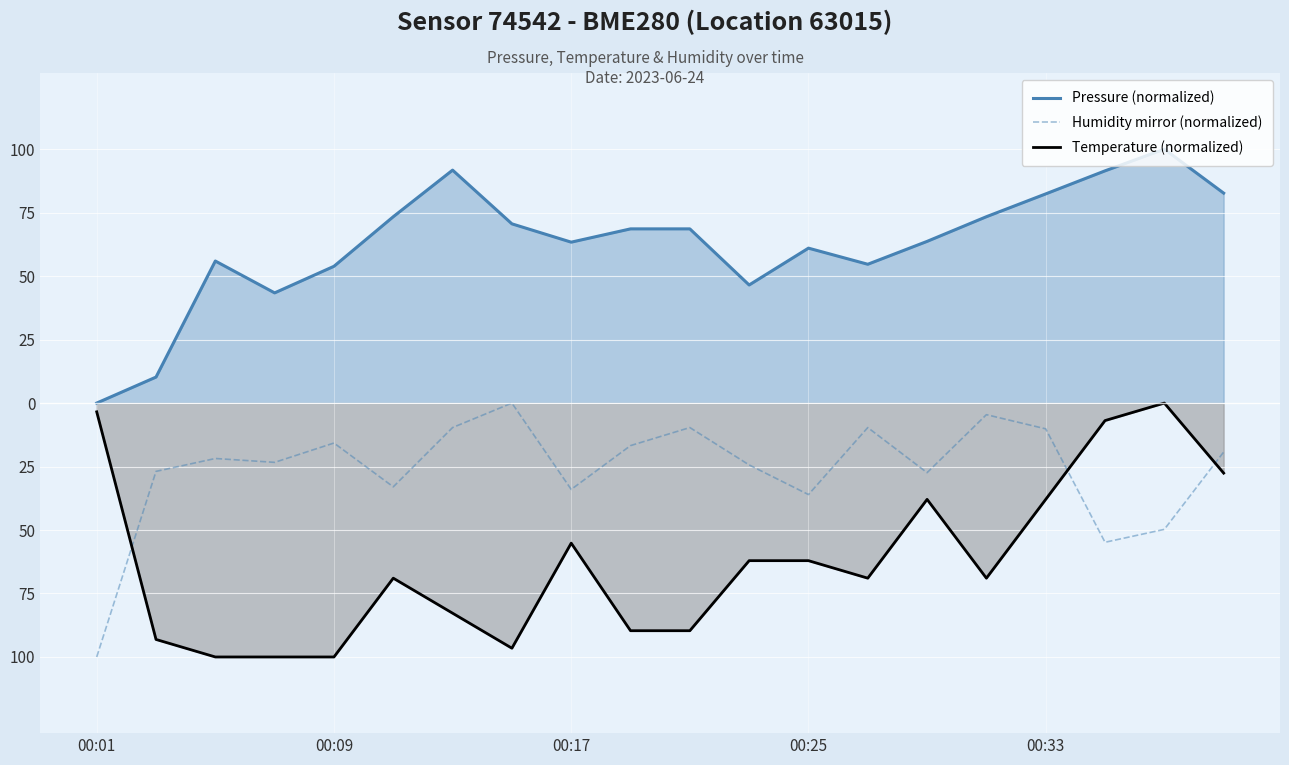

True or false: Humidity mirror (normalized) has a value of -2.6 at 6.

False